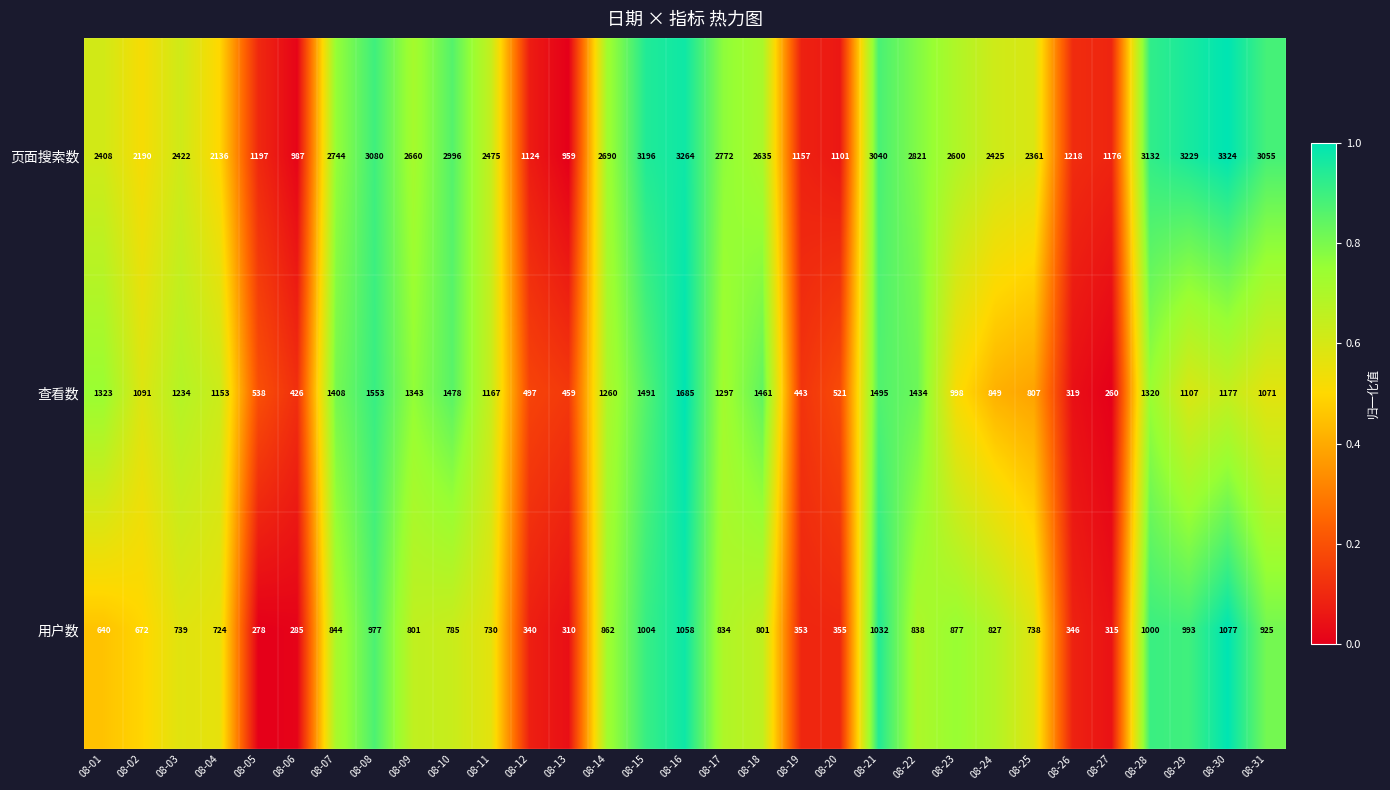

The value of 页面搜索数 at 08-20 is 1101. True or false?

True